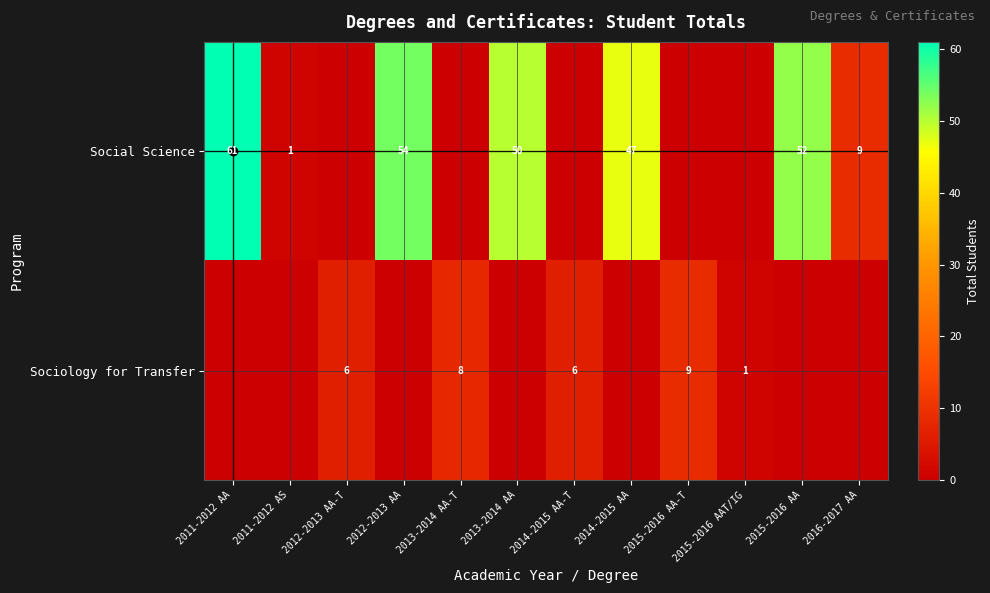

True or false: Social Science has a value of 9 at 2016-2017 AA.

True